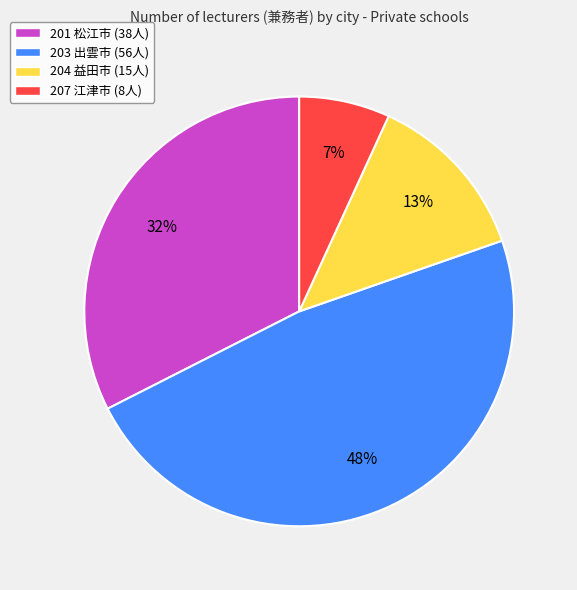

What is the ratio of the value at 201 松江市 to the value at 204 益田市?

2.5